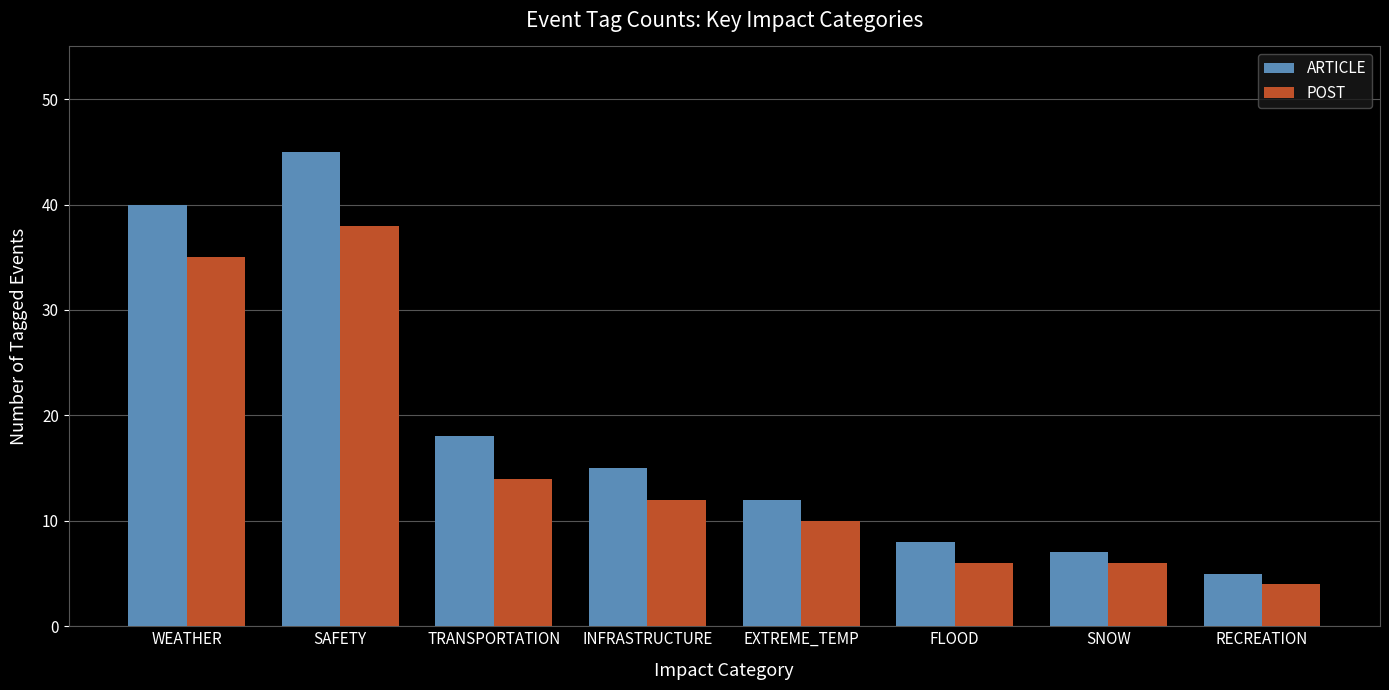

Which category has the highest value across all series?

SAFETY